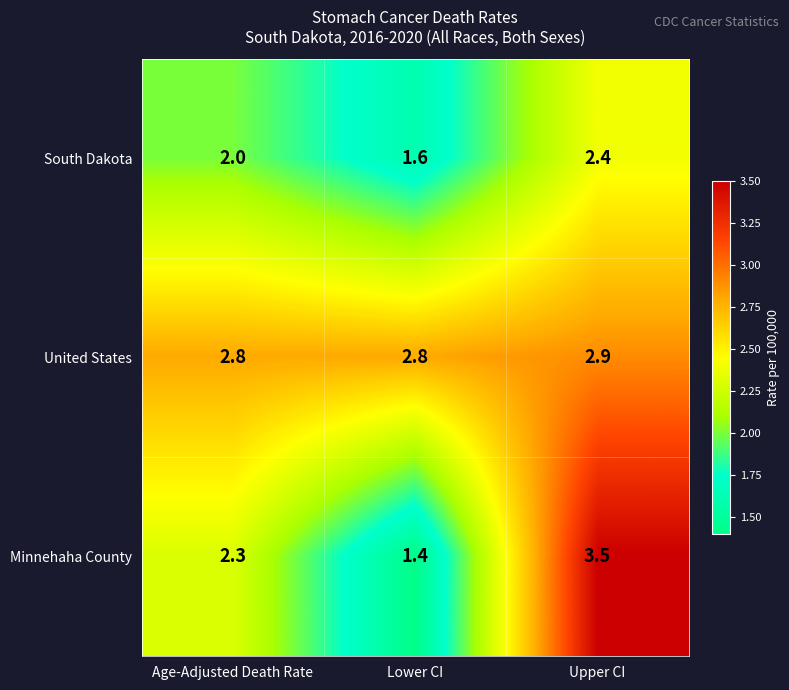

At which category is the sum across all series the highest?

Upper CI